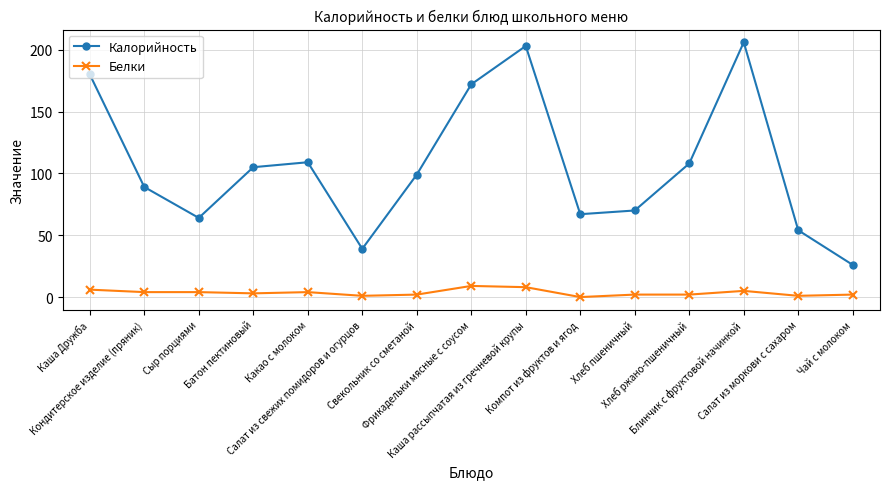

List the series in order of their peak value, lowest first.

Белки, Калорийность